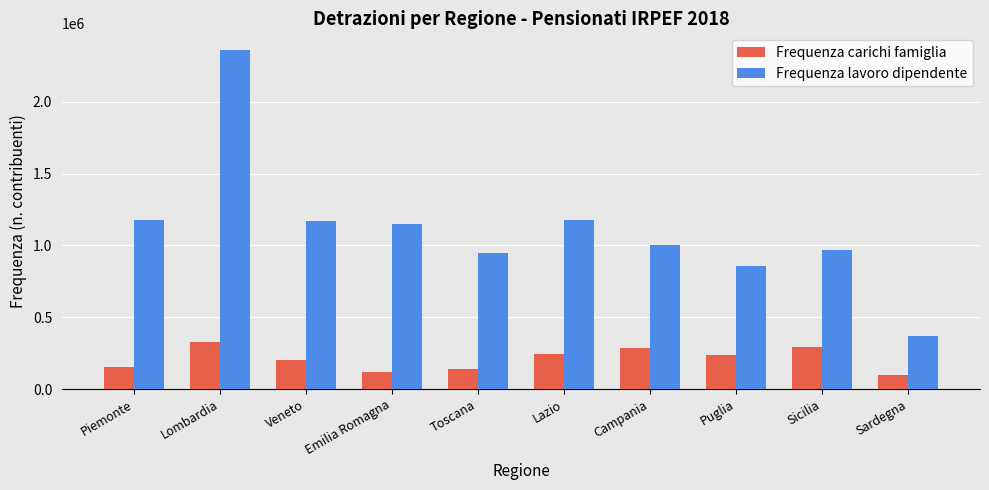

What is the label of the 5th bar from the left?

Toscana